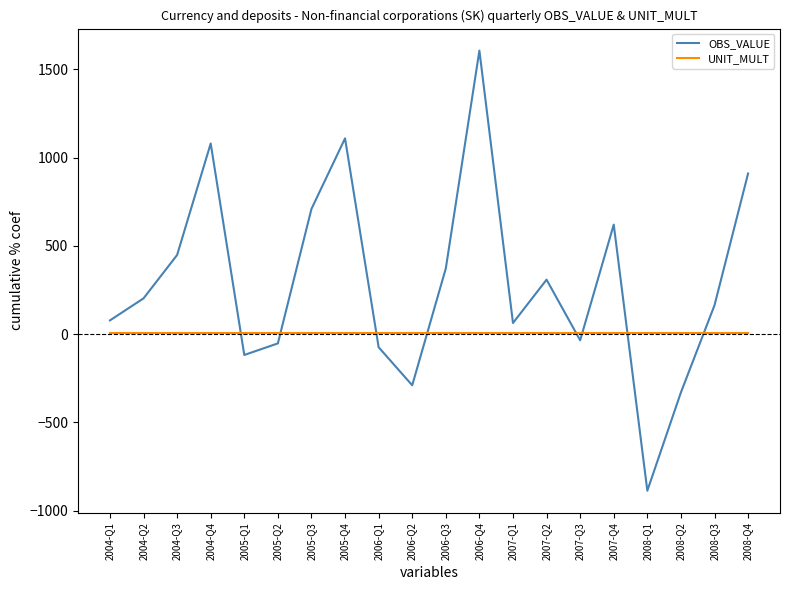

What is the sum of all OBS_VALUE values?

5895.5